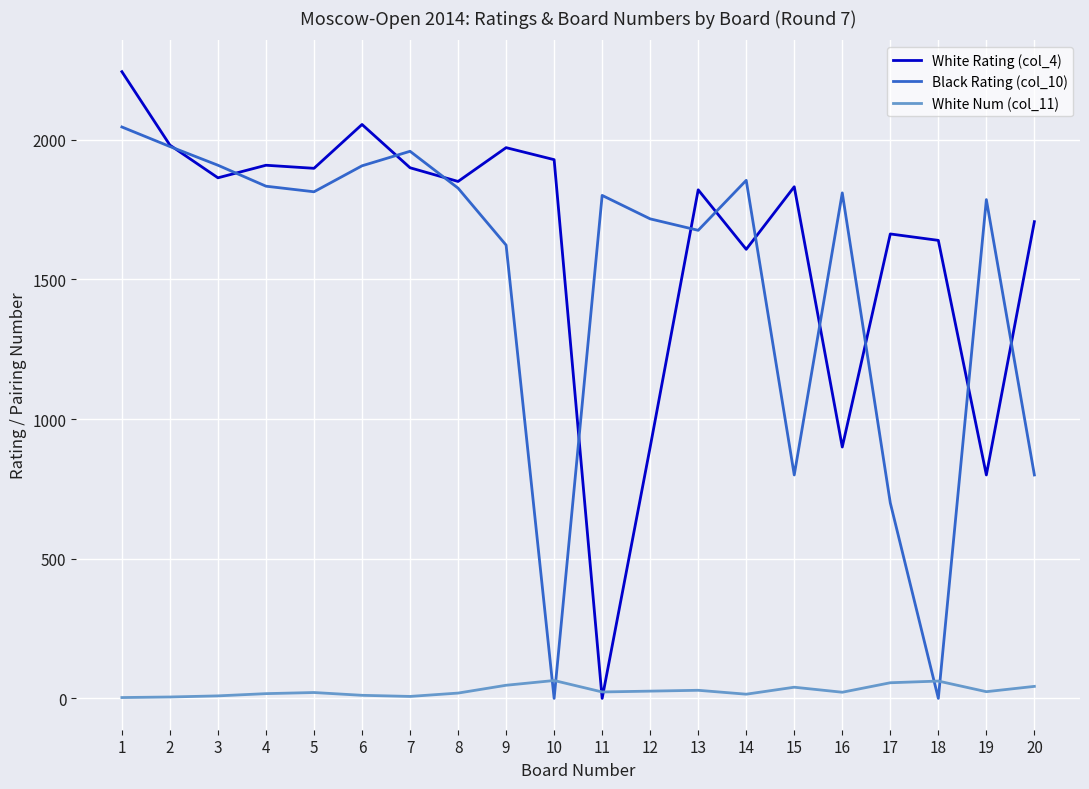

True or false: White Num (col_11) and Black Rating (col_10) intersect in this chart.

True